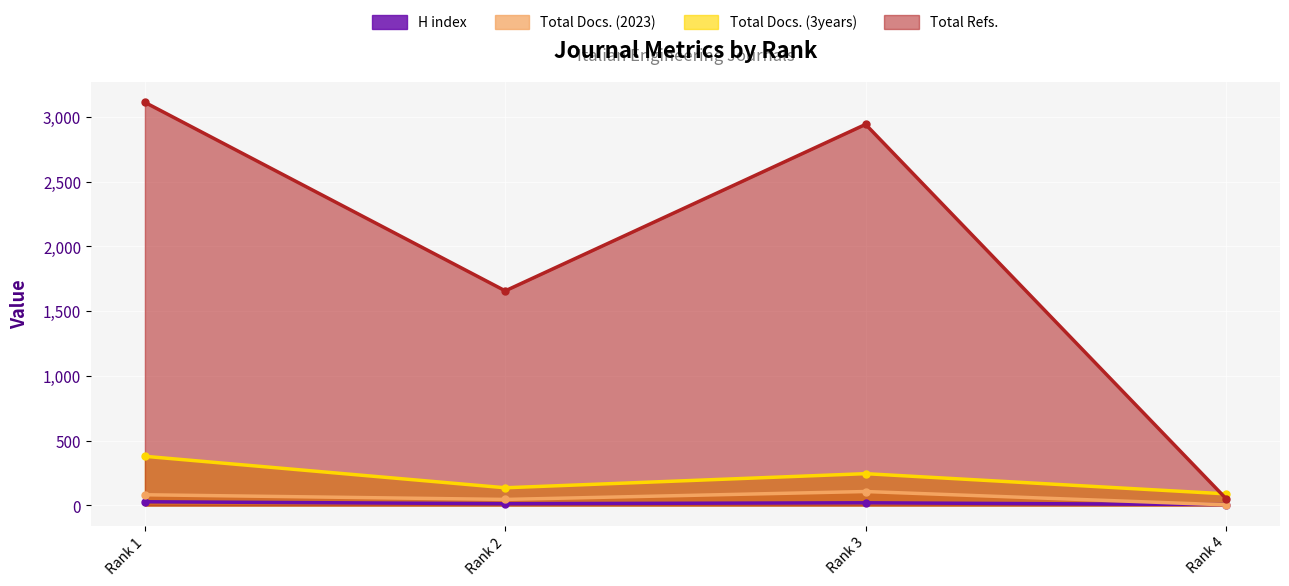

Reading right to left, extract all data points from this chart.

H index: 6	20	13	28
Total Docs. (2023): 4	107	46	82
Total Docs. (3years): 89	245	136	379
Total Refs.: 53	2943	1657	3113